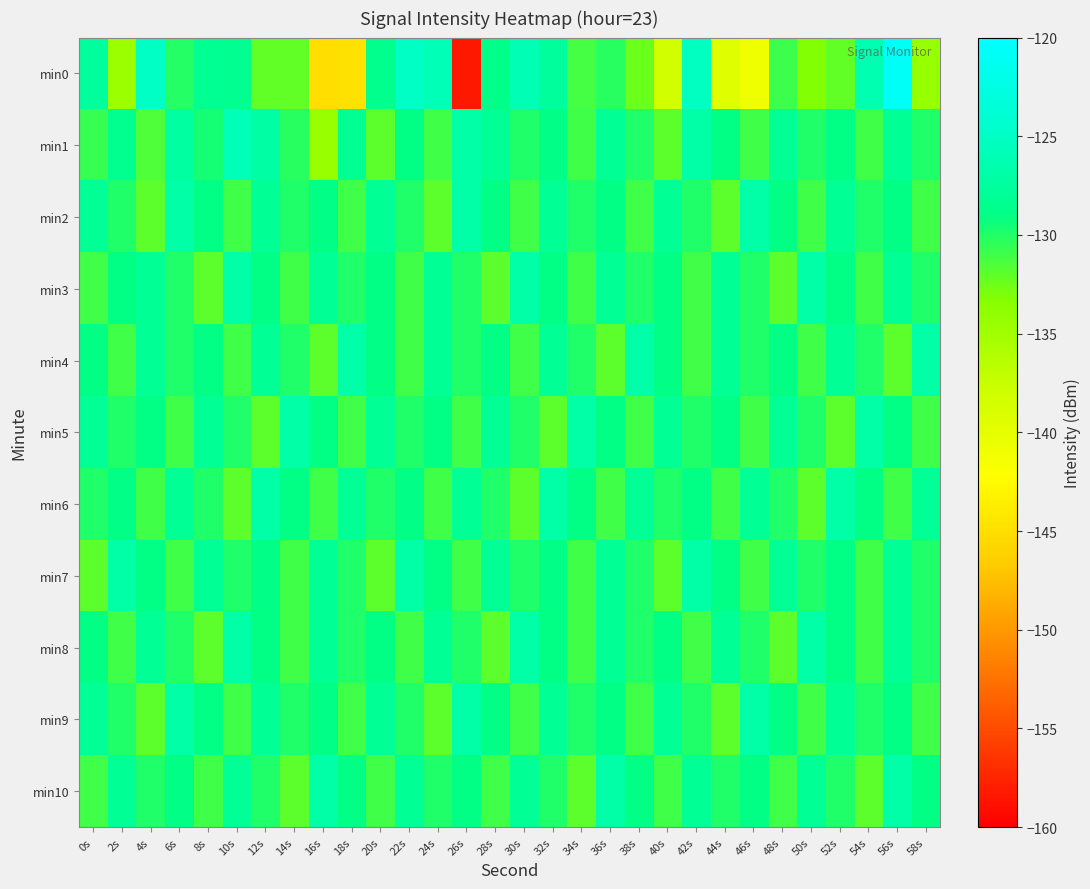

Reading right to left, transcribe all the data shown in this chart.

min0: 58s=-134.3	56s=-120.7	54s=-126.4	52s=-132.1	50s=-133.2	48s=-130.9	46s=-140.8	44s=-139.5	42s=-125.2	40s=-138.3	38s=-132.4	36s=-130.2	34s=-131.2	32s=-127.6	30s=-126.0	28s=-128.9	26s=-158.4	24s=-125.8	22s=-125.0	20s=-128.6	18s=-144.8	16s=-145.0	14s=-132.1	12s=-132.1	10s=-128.3	8s=-128.2	6s=-130.1	4s=-125.0	2s=-134.6	0s=-127.6
min1: 58s=-130.0	56s=-128.0	54s=-131.0	52s=-129.0	50s=-130.0	48s=-128.0	46s=-131.0	44s=-129.0	42s=-127.0	40s=-132.0	38s=-130.0	36s=-128.0	34s=-131.0	32s=-129.0	30s=-130.0	28s=-128.0	26s=-127.0	24s=-131.0	22s=-129.0	20s=-132.0	18s=-128.3	16s=-134.5	14s=-130.2	12s=-127.1	10s=-125.9	8s=-129.7	6s=-127.3	4s=-131.5	2s=-128.5	0s=-130.7
min2: 58s=-131.0	56s=-129.0	54s=-130.0	52s=-128.0	50s=-131.0	48s=-129.0	46s=-127.0	44s=-132.0	42s=-130.0	40s=-128.0	38s=-131.0	36s=-129.0	34s=-130.0	32s=-128.0	30s=-131.0	28s=-129.0	26s=-127.0	24s=-132.0	22s=-130.0	20s=-128.0	18s=-131.0	16s=-129.0	14s=-130.0	12s=-128.0	10s=-131.0	8s=-129.0	6s=-127.0	4s=-132.0	2s=-130.0	0s=-128.0
min3: 58s=-130.0	56s=-128.0	54s=-131.0	52s=-129.0	50s=-127.0	48s=-132.0	46s=-130.0	44s=-128.0	42s=-131.0	40s=-129.0	38s=-130.0	36s=-128.0	34s=-131.0	32s=-129.0	30s=-127.0	28s=-132.0	26s=-130.0	24s=-128.0	22s=-131.0	20s=-129.0	18s=-130.0	16s=-128.0	14s=-131.0	12s=-129.0	10s=-127.0	8s=-132.0	6s=-130.0	4s=-128.0	2s=-129.0	0s=-131.0
min4: 58s=-127.0	56s=-132.0	54s=-130.0	52s=-128.0	50s=-131.0	48s=-129.0	46s=-130.0	44s=-128.0	42s=-131.0	40s=-129.0	38s=-127.0	36s=-132.0	34s=-130.0	32s=-128.0	30s=-131.0	28s=-129.0	26s=-130.0	24s=-128.0	22s=-131.0	20s=-129.0	18s=-127.0	16s=-132.0	14s=-130.0	12s=-128.0	10s=-131.0	8s=-129.0	6s=-130.0	4s=-128.0	2s=-131.0	0s=-129.0
min5: 58s=-131.0	56s=-129.0	54s=-127.0	52s=-132.0	50s=-130.0	48s=-128.0	46s=-131.0	44s=-129.0	42s=-130.0	40s=-128.0	38s=-131.0	36s=-129.0	34s=-127.0	32s=-132.0	30s=-130.0	28s=-128.0	26s=-131.0	24s=-129.0	22s=-130.0	20s=-128.0	18s=-131.0	16s=-129.0	14s=-127.0	12s=-132.0	10s=-130.0	8s=-128.0	6s=-131.0	4s=-129.0	2s=-130.0	0s=-128.0
min6: 58s=-128.0	56s=-131.0	54s=-129.0	52s=-127.0	50s=-132.0	48s=-130.0	46s=-128.0	44s=-131.0	42s=-129.0	40s=-130.0	38s=-128.0	36s=-131.0	34s=-129.0	32s=-127.0	30s=-132.0	28s=-130.0	26s=-128.0	24s=-131.0	22s=-129.0	20s=-130.0	18s=-128.0	16s=-131.0	14s=-129.0	12s=-127.0	10s=-132.0	8s=-130.0	6s=-128.0	4s=-131.0	2s=-129.0	0s=-130.0
min7: 58s=-130.0	56s=-128.0	54s=-131.0	52s=-129.0	50s=-130.0	48s=-128.0	46s=-131.0	44s=-129.0	42s=-127.0	40s=-132.0	38s=-130.0	36s=-128.0	34s=-131.0	32s=-129.0	30s=-130.0	28s=-128.0	26s=-131.0	24s=-129.0	22s=-127.0	20s=-132.0	18s=-130.0	16s=-128.0	14s=-131.0	12s=-129.0	10s=-130.0	8s=-128.0	6s=-131.0	4s=-129.0	2s=-127.0	0s=-132.0
min8: 58s=-130.0	56s=-128.0	54s=-131.0	52s=-129.0	50s=-127.0	48s=-132.0	46s=-130.0	44s=-128.0	42s=-131.0	40s=-129.0	38s=-130.0	36s=-128.0	34s=-131.0	32s=-129.0	30s=-127.0	28s=-132.0	26s=-130.0	24s=-128.0	22s=-131.0	20s=-129.0	18s=-130.0	16s=-128.0	14s=-131.0	12s=-129.0	10s=-127.0	8s=-132.0	6s=-130.0	4s=-128.0	2s=-131.0	0s=-129.0
min9: 58s=-131.0	56s=-129.0	54s=-130.0	52s=-128.0	50s=-131.0	48s=-129.0	46s=-127.0	44s=-132.0	42s=-130.0	40s=-128.0	38s=-131.0	36s=-129.0	34s=-130.0	32s=-128.0	30s=-131.0	28s=-129.0	26s=-127.0	24s=-132.0	22s=-130.0	20s=-128.0	18s=-131.0	16s=-129.0	14s=-130.0	12s=-128.0	10s=-131.0	8s=-129.0	6s=-127.0	4s=-132.0	2s=-130.0	0s=-128.0
min10: 58s=-129.0	56s=-127.0	54s=-132.0	52s=-130.0	50s=-128.0	48s=-131.0	46s=-129.0	44s=-130.0	42s=-128.0	40s=-131.0	38s=-129.0	36s=-127.0	34s=-132.0	32s=-130.0	30s=-128.0	28s=-131.0	26s=-129.0	24s=-130.0	22s=-128.0	20s=-131.0	18s=-129.0	16s=-127.0	14s=-132.0	12s=-130.0	10s=-128.0	8s=-131.0	6s=-129.0	4s=-130.0	2s=-128.0	0s=-131.0